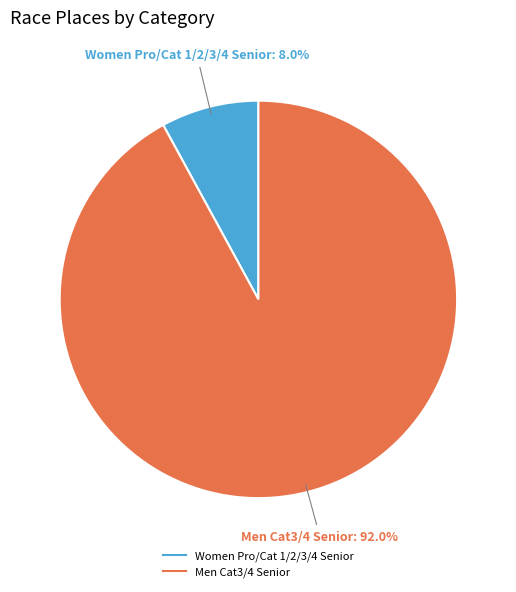

Is there any slice that represents more than half of the pie?

Yes